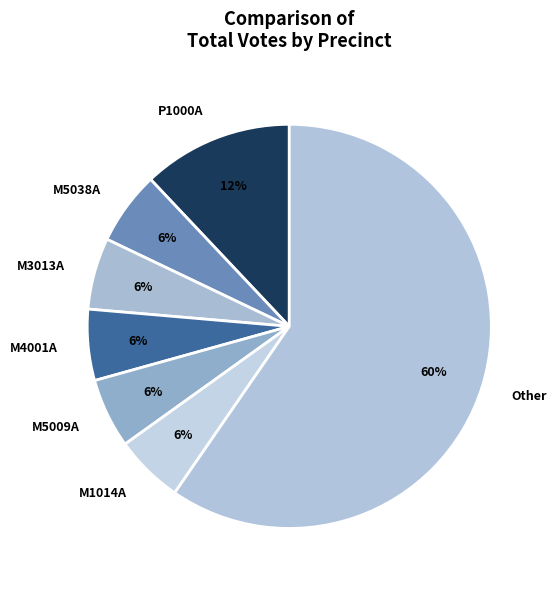

To the nearest percent, what is the average slice percentage?

14%